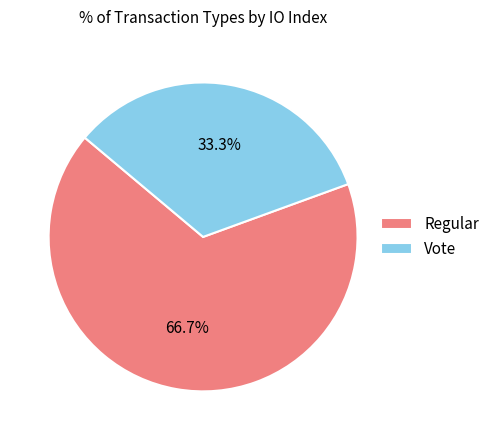

Which category has the smallest portion of the pie?

Vote